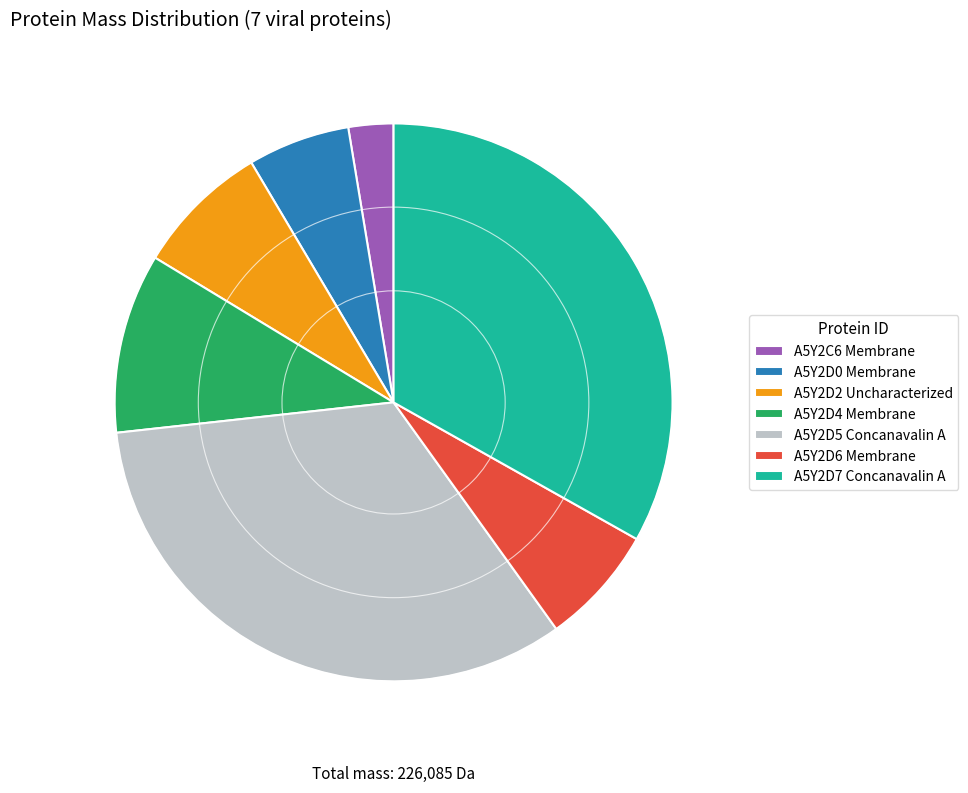

Is there a majority slice in this chart?

No